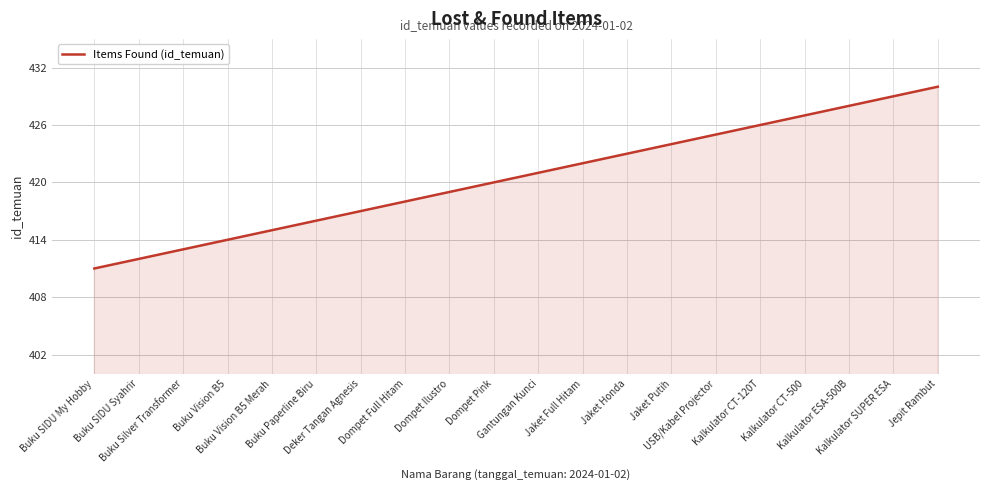

Which category has the highest value across all series?

Jepit Rambut